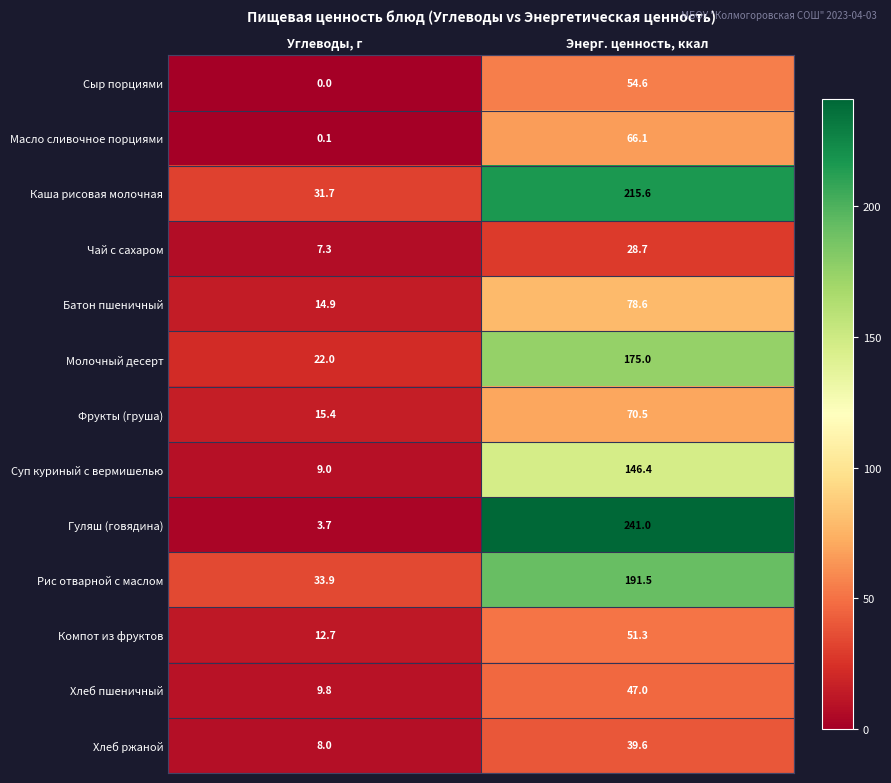

Where does the Хлеб ржаной series first go above 39?

Энерг. ценность, ккал